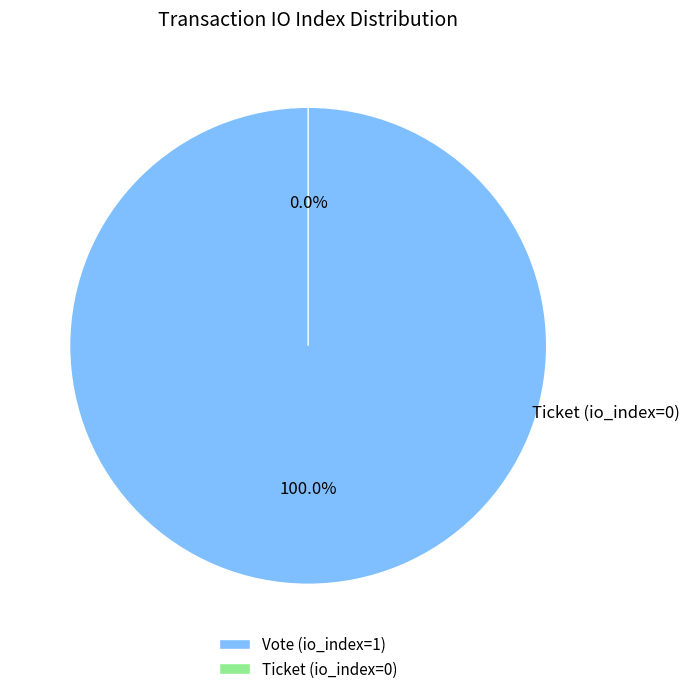

Is it true that Vote (io_index=1) is 100% of the pie?

True